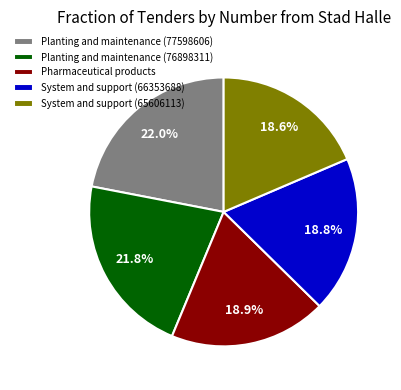

Does Planting and maintenance (76898311) account for over 50% of the chart?

No